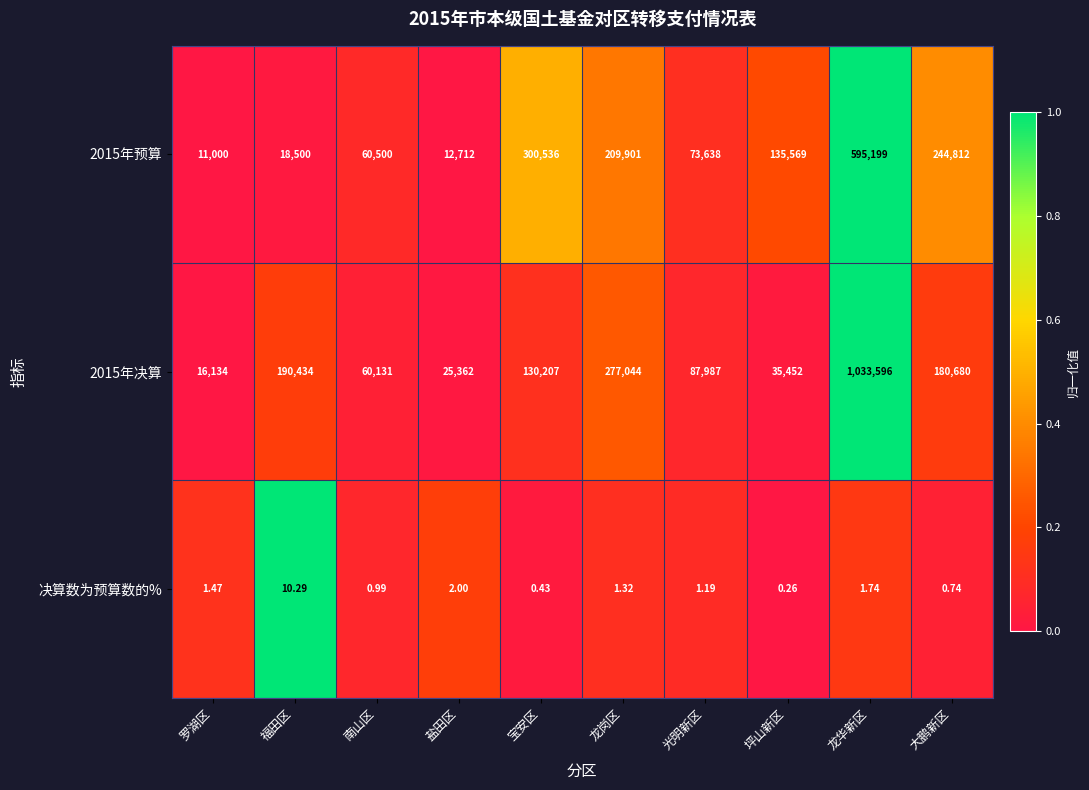

Which category has the highest value across all series?

龙华新区